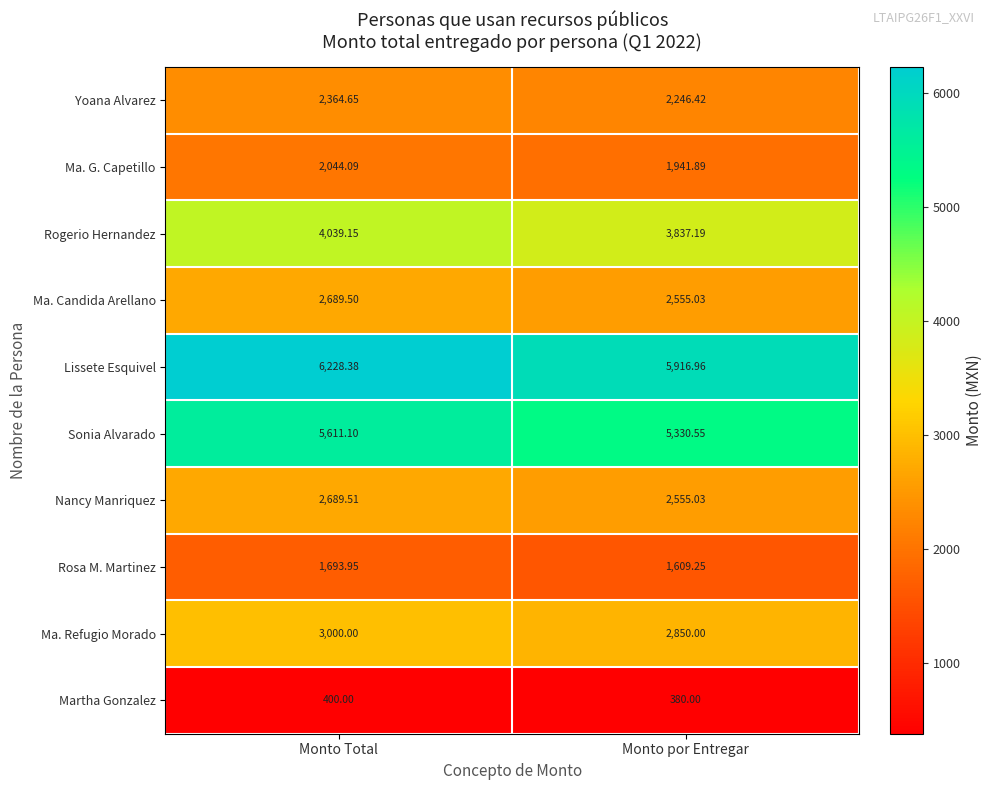

At Monto Total, list the series in order from largest to smallest.

Lissete Esquivel, Sonia Alvarado, Rogerio Hernandez, Ma. Refugio Morado, Nancy Manriquez, Ma. Candida Arellano, Yoana Alvarez, Ma. G. Capetillo, Rosa M. Martinez, Martha Gonzalez